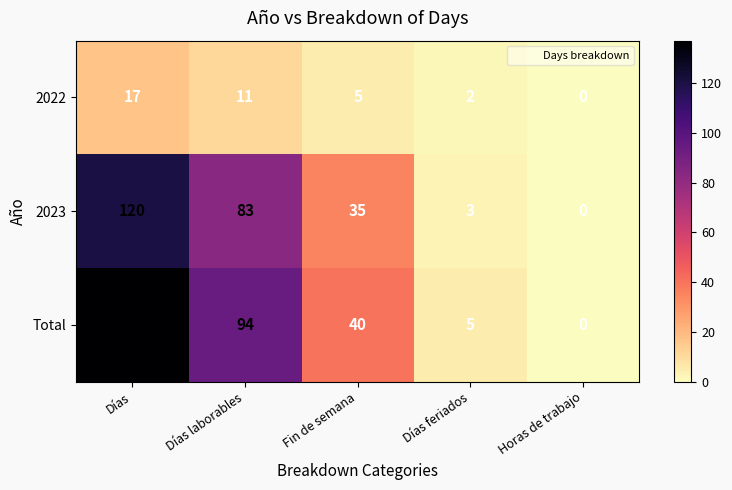

Reading left to right, what are all the values shown in this chart?

2022: 17	11	5	2	0
2023: 120	83	35	3	0
Total: 137	94	40	5	0